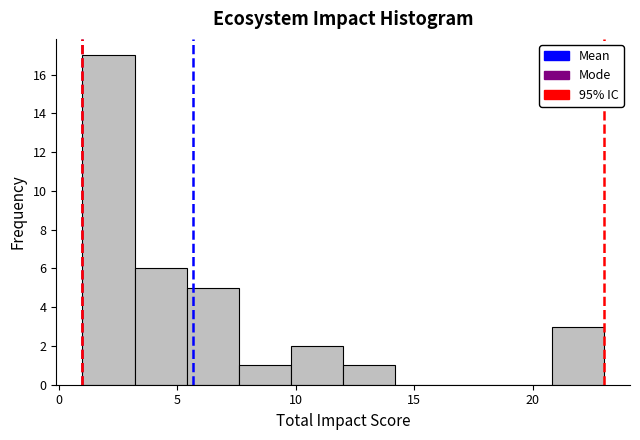

Reading left to right, transcribe this chart: for each bar, give the range it covers on the x-axis and its height. Neither the bar edges nor the heights are printed on the chart, so give them approximately, as read against the axes.

1.0 to 3.2: 17
3.2 to 5.4: 6
5.4 to 7.6: 5
7.6 to 9.8: 1
9.8 to 12.0: 2
12.0 to 14.2: 1
14.2 to 16.4: 0
16.4 to 18.6: 0
18.6 to 20.8: 0
20.8 to 23.0: 3